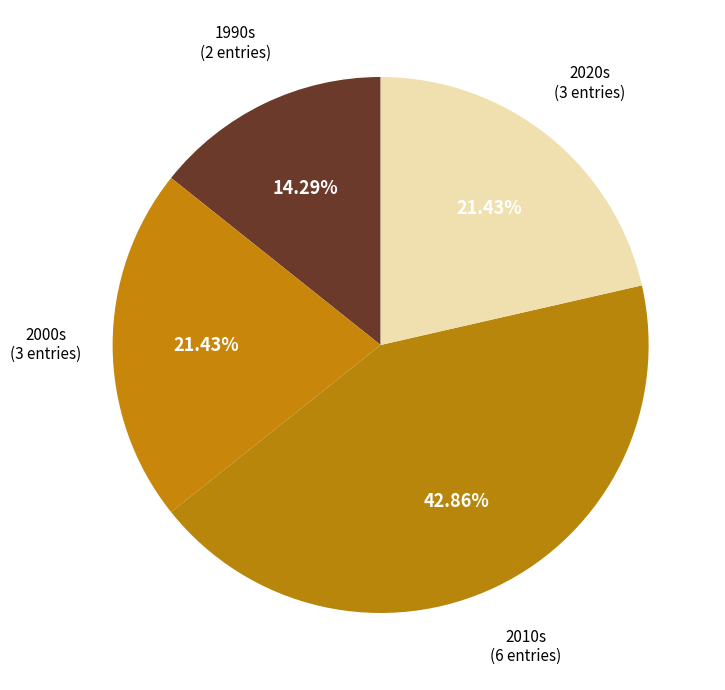

How many slices are in this pie chart?

4